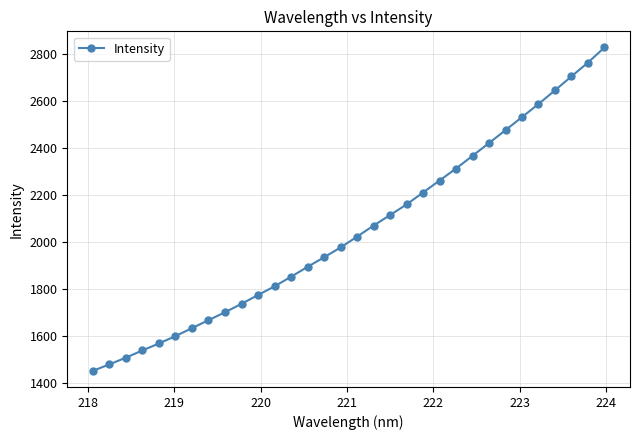

How many data points are less than 2023?

16